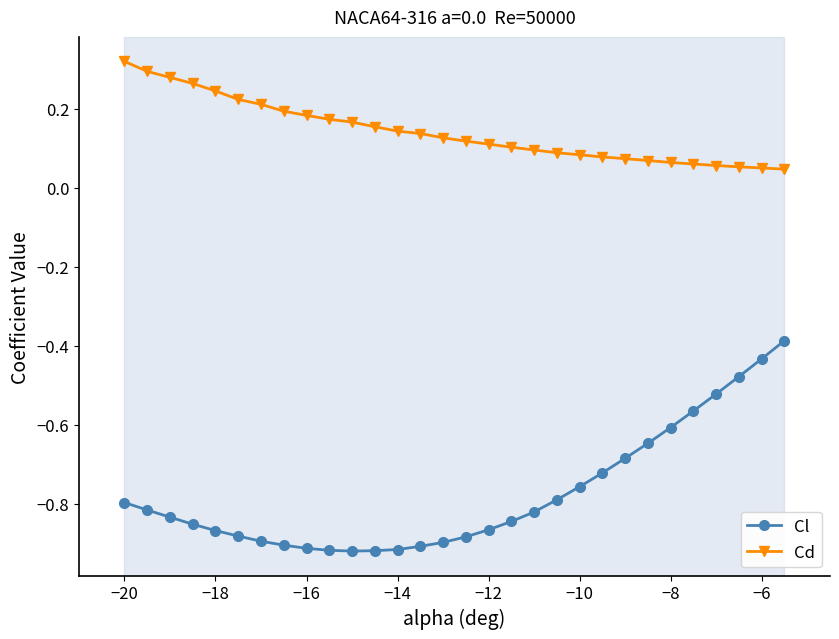

Which series has the largest range (max minus min)?

Cl